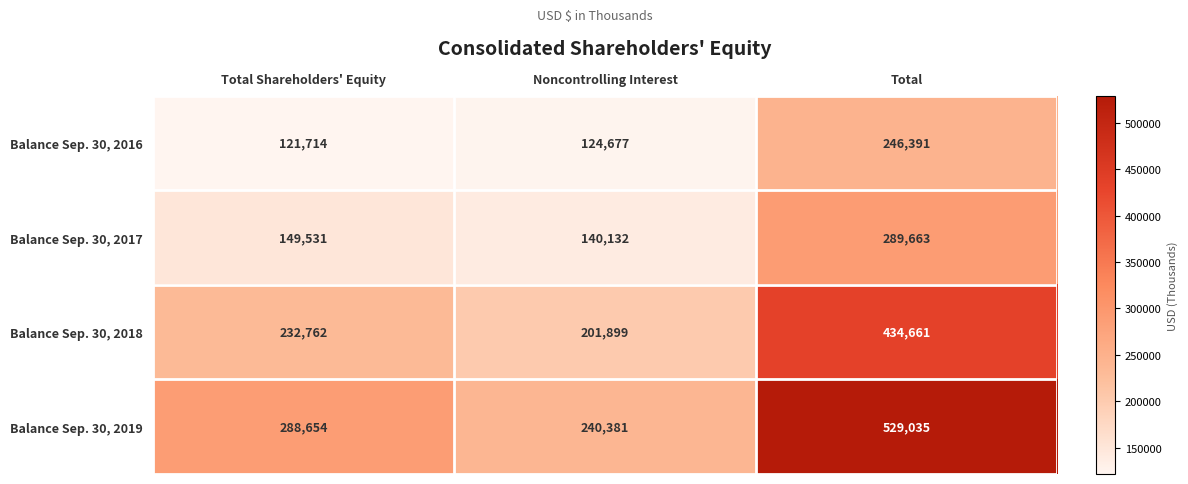

How many series are shown in this chart?

4